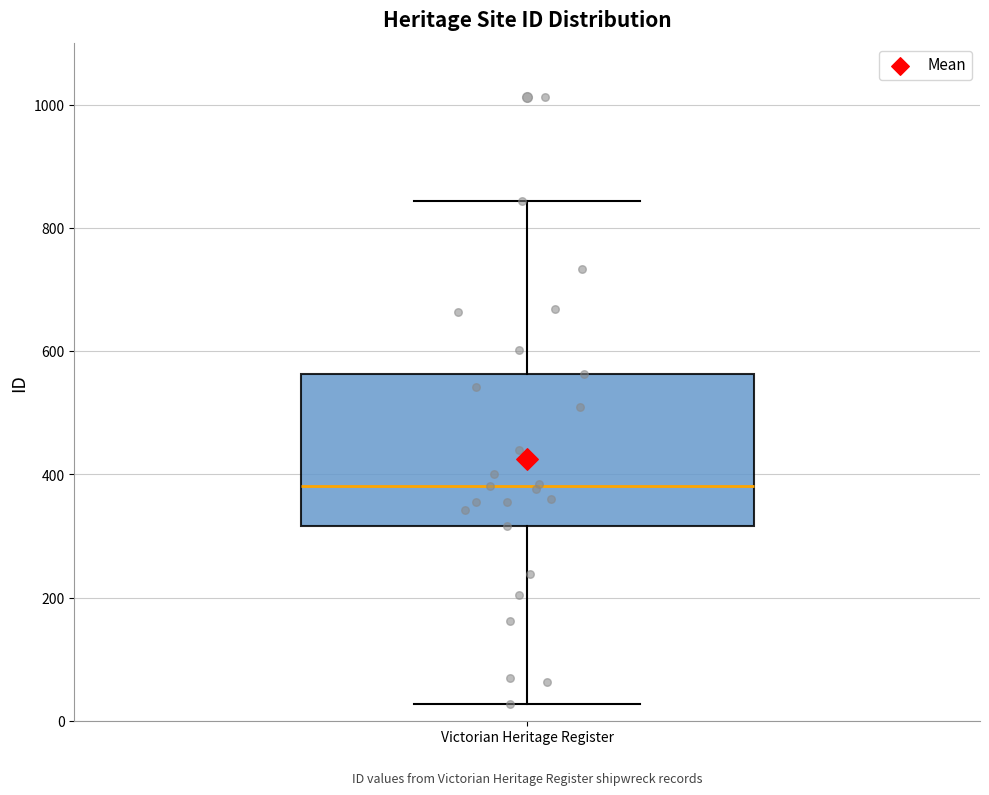

Read this box plot against the y-axis: the position of the median line, the range covered by the box, and the ends of both whiskers. The values are not printed on the chart, so give them approximately, as read against the axis.

median 380, box 320 to 560, whiskers 20 to 840